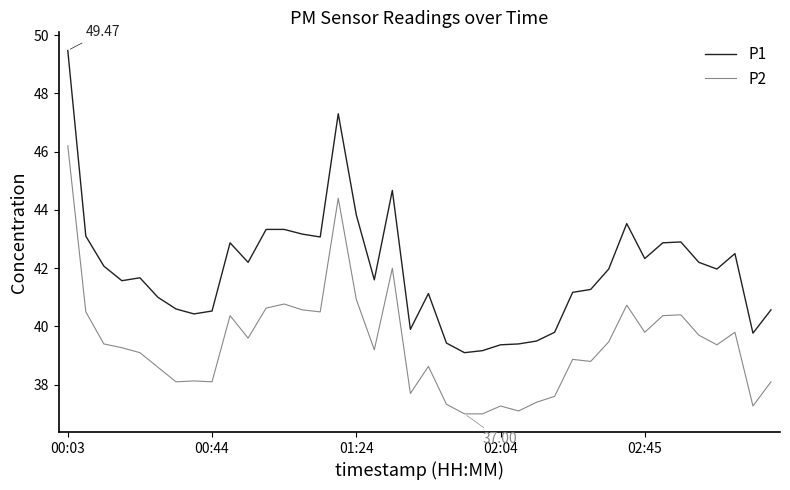

Which series has the largest range (max minus min)?

P1